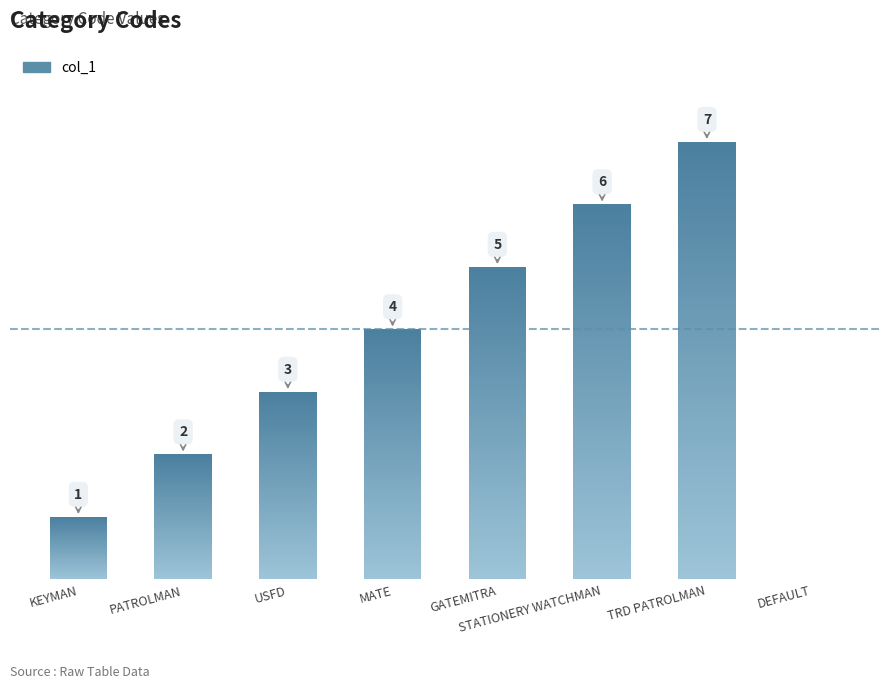

What is the difference between the values at USFD and DEFAULT?

3